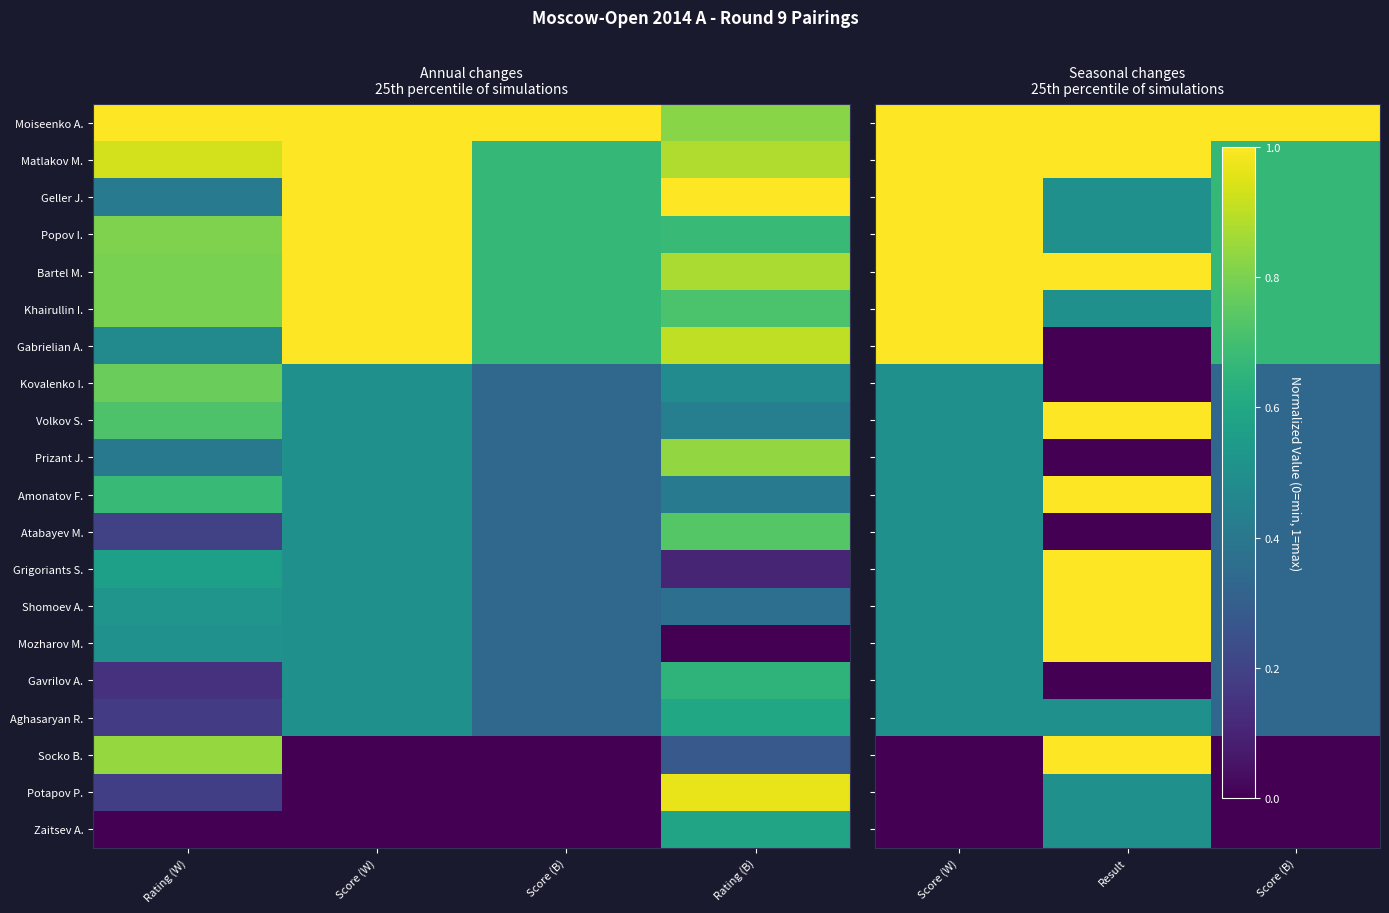

Between Rating (W) and Score (W), which is larger?

Rating (W)